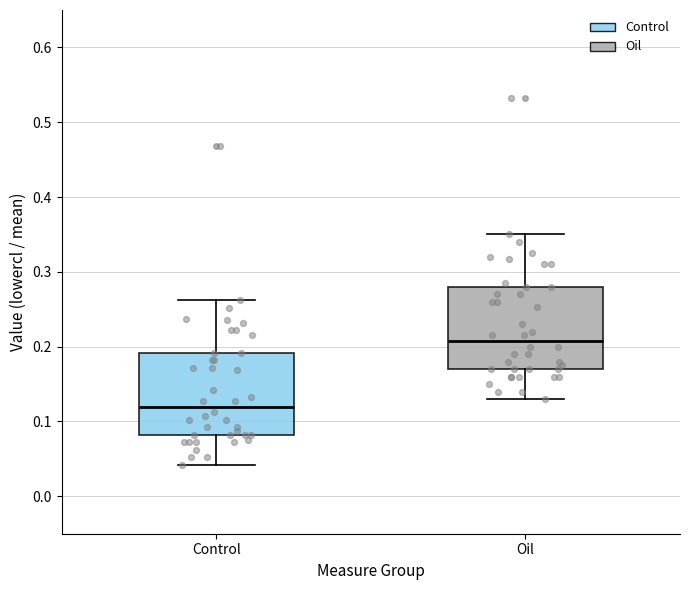

Where does the upper whisker of the box for Control end on the y-axis? The values are not printed on the chart, so give them approximately, as read against the axis.

0.26